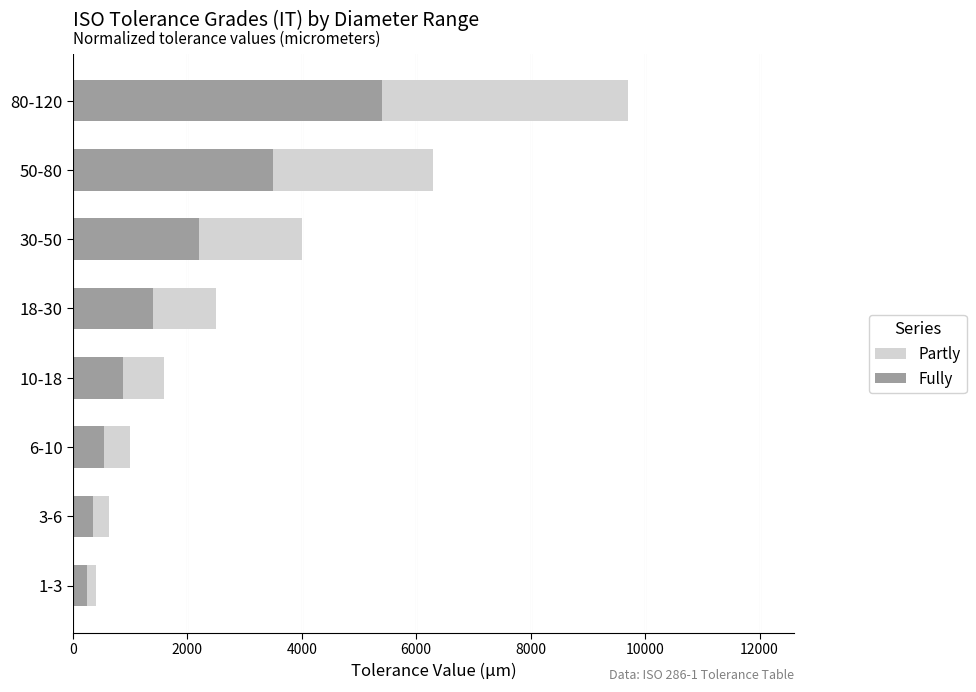

Is it true that Fully equals 127 at 1-3?

False